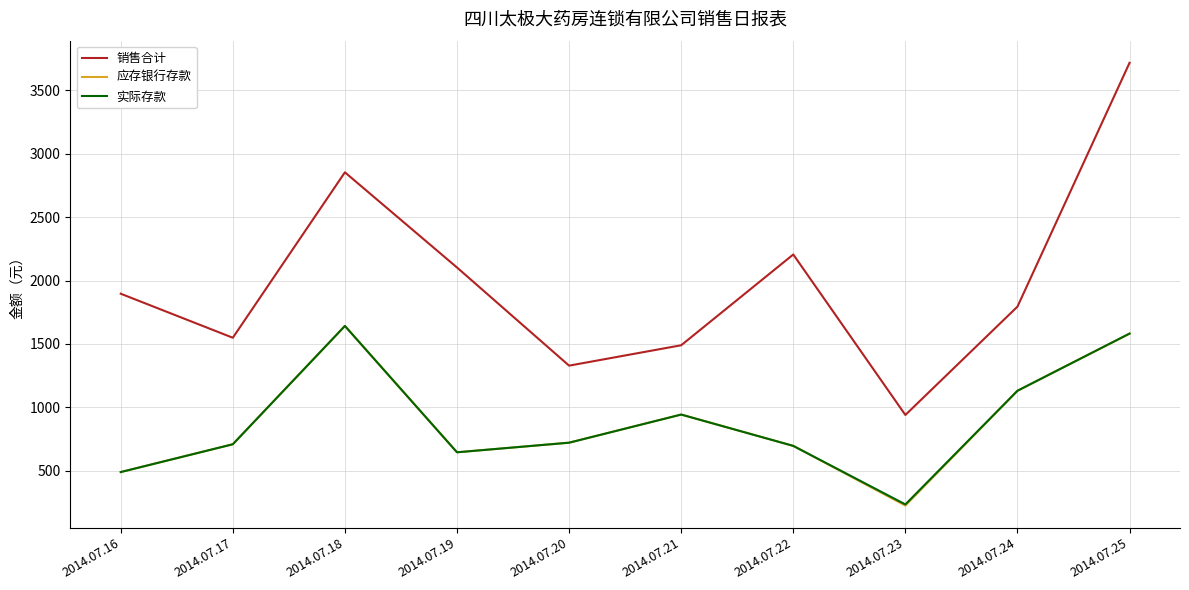

The value of 应存银行存款 at 2014.07.17 is 709.0. True or false?

True